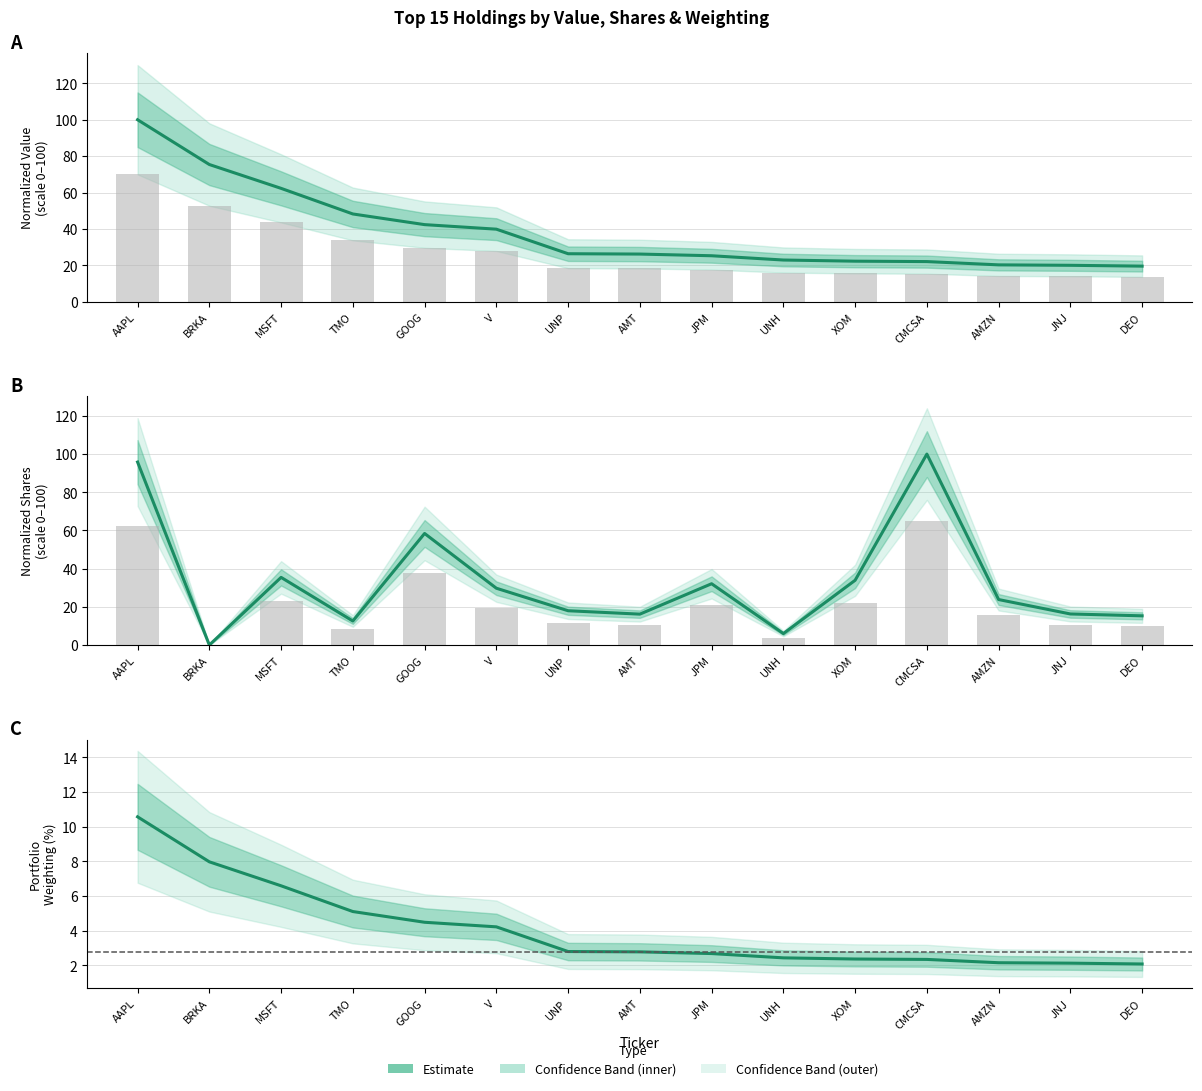

Rank the series by their maximum value, from lowest to highest.

Estimate (Weighting), Estimate (Value), Estimate (Shares)